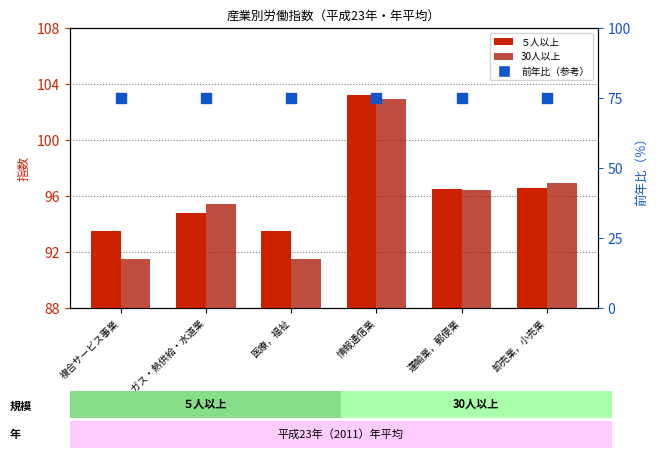

Which series reaches the maximum Y coordinate?

５人以上